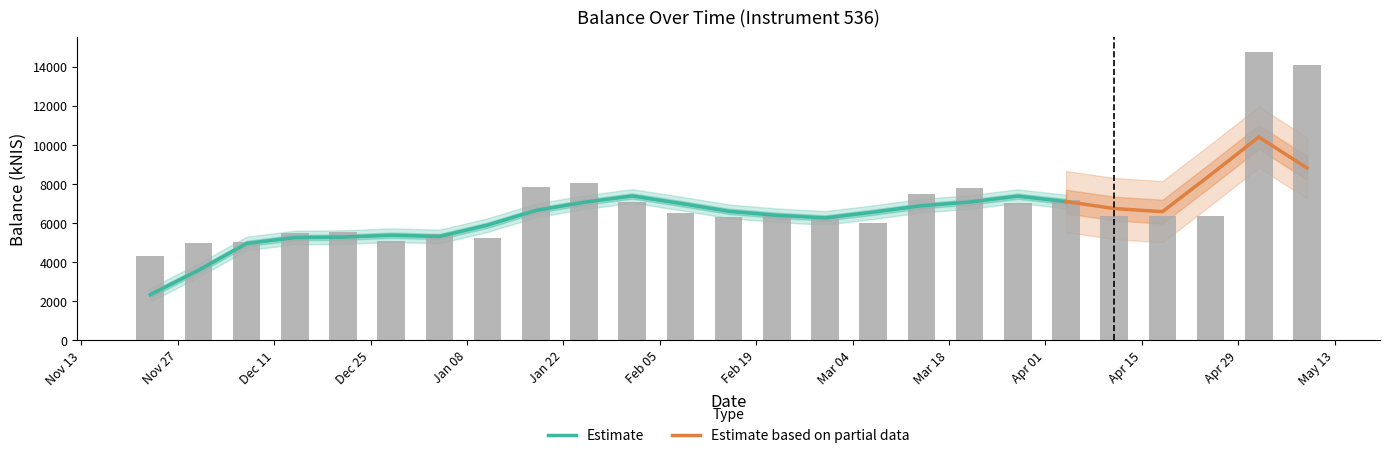

List the labels in order of value, smallest first.

2023-11-23, 2023-11-30, 2023-12-07, 2023-12-28, 2024-01-11, 2024-01-04, 2023-12-14, 2023-12-21, 2024-03-07, 2024-02-29, 2024-02-15, 2024-04-18, 2024-04-11, 2024-04-25, 2024-02-22, 2024-02-08, 2024-03-28, 2024-02-01, 2024-04-04, 2024-03-14, 2024-03-21, 2024-01-18, 2024-01-25, 2024-05-09, 2024-05-02